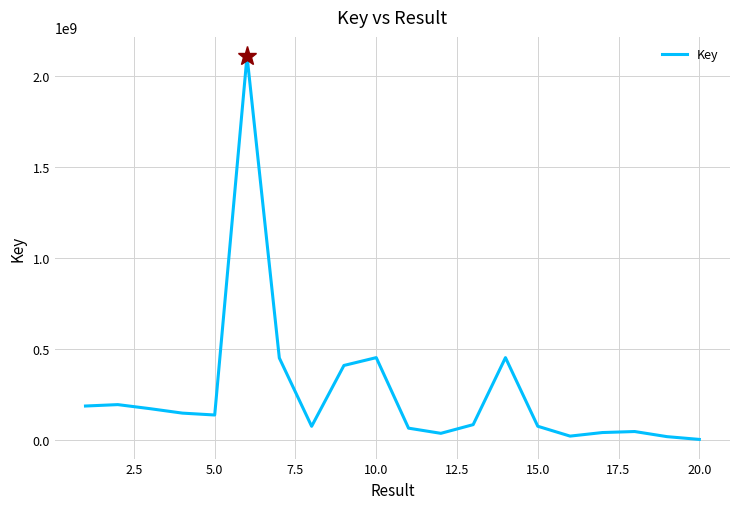

What is the difference between the maximum and minimum values?

2110722138